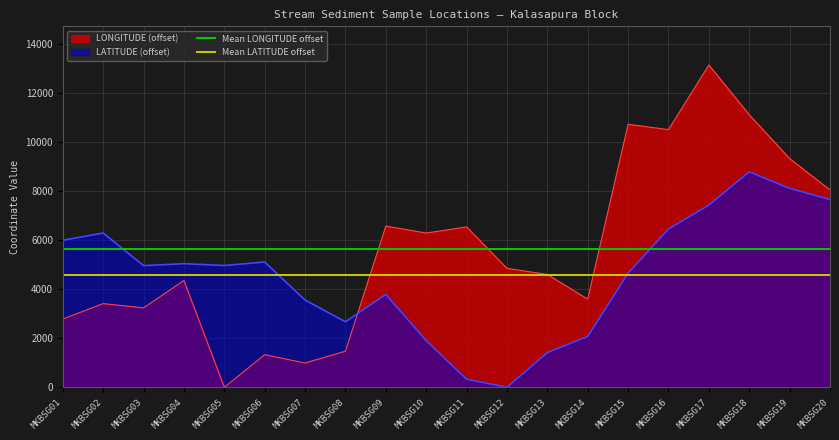

The value of Mean LONGITUDE offset at MKBSG02 is 5638.2. True or false?

True